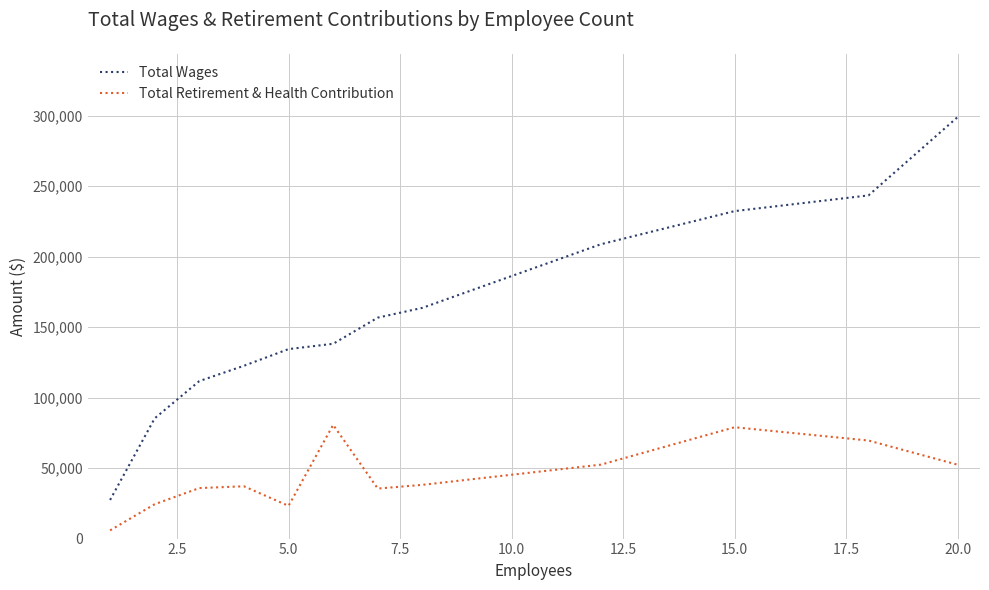

How many lines are shown in the chart?

2